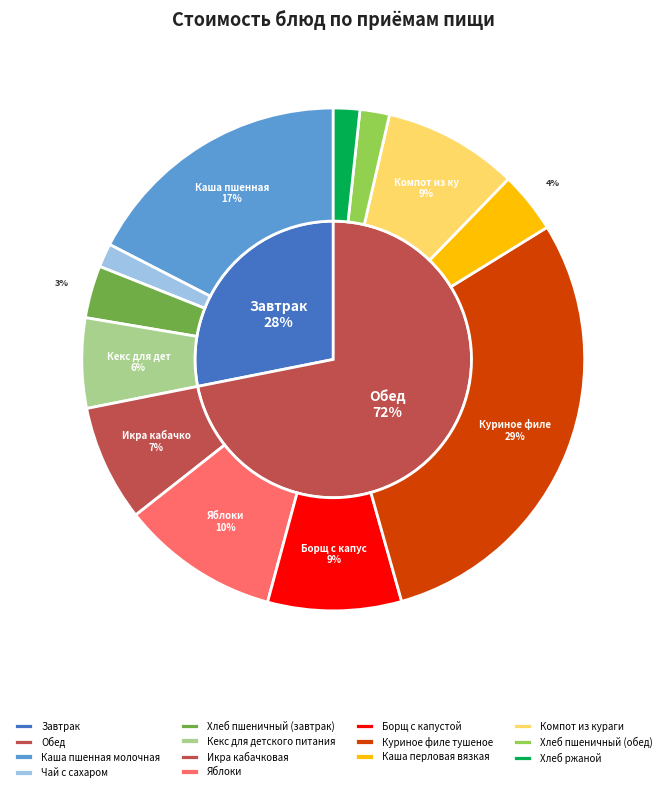

To the nearest percent, what is the difference between the Хлеб пшеничный (обед) and Борщ с капустой slice percentages?

7%